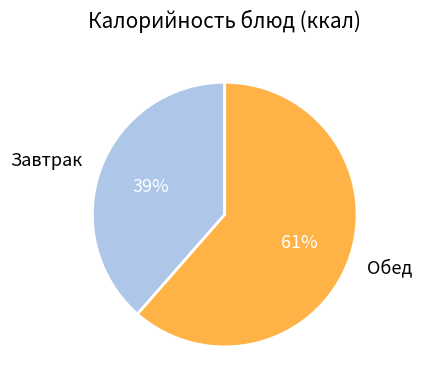

Approximately how many times larger is the value at Обед compared to Завтрак?

1.6